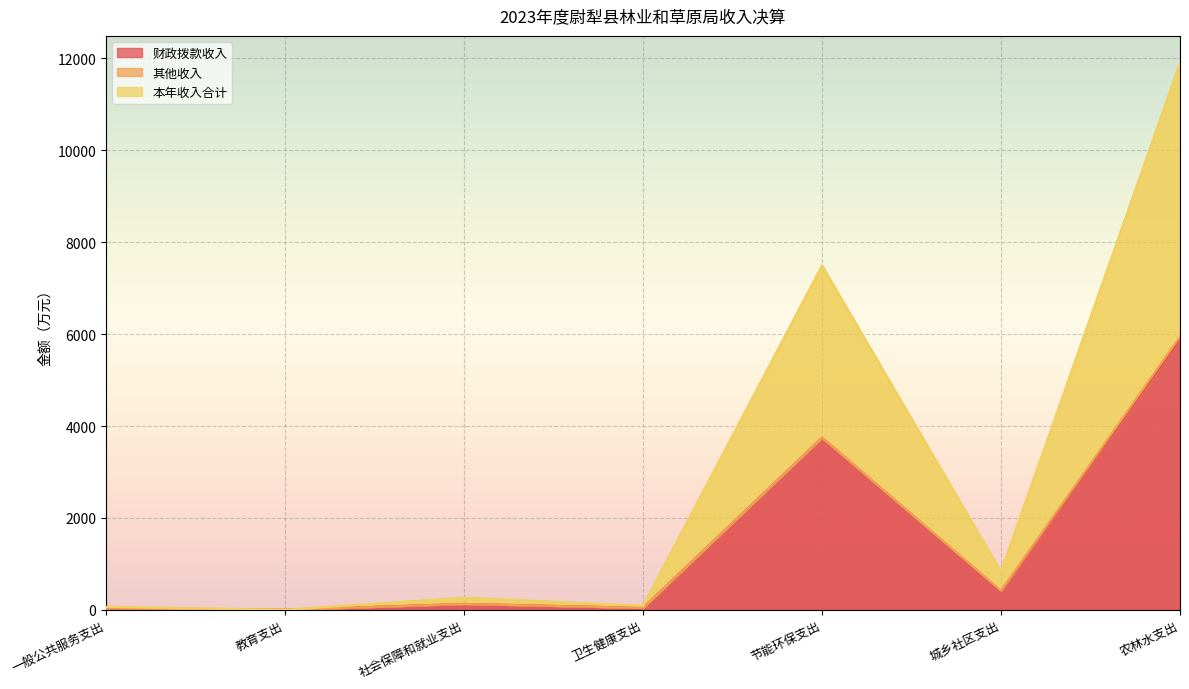

At which category is the sum across all series the highest?

农林水支出